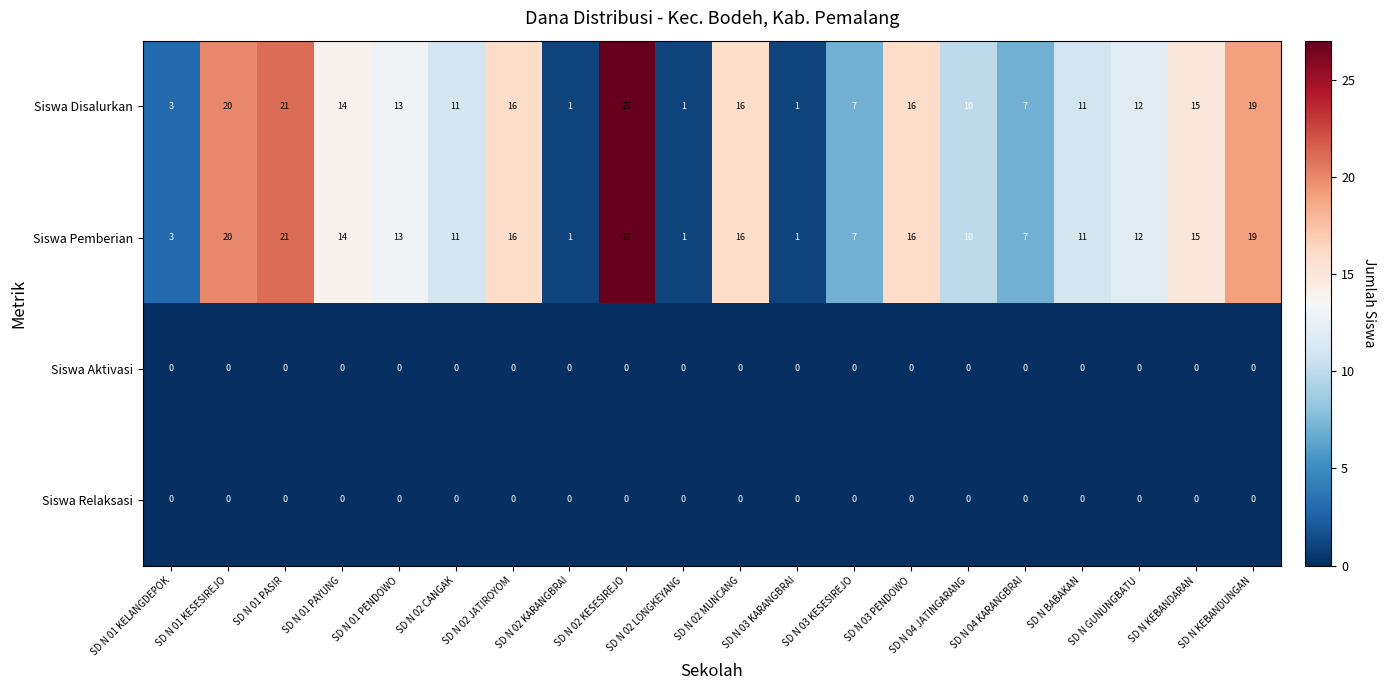

What is the sum of the Siswa Disalurkan values at SD N 02 LONGKEYANG and SD N 03 KESESIREJO?

8